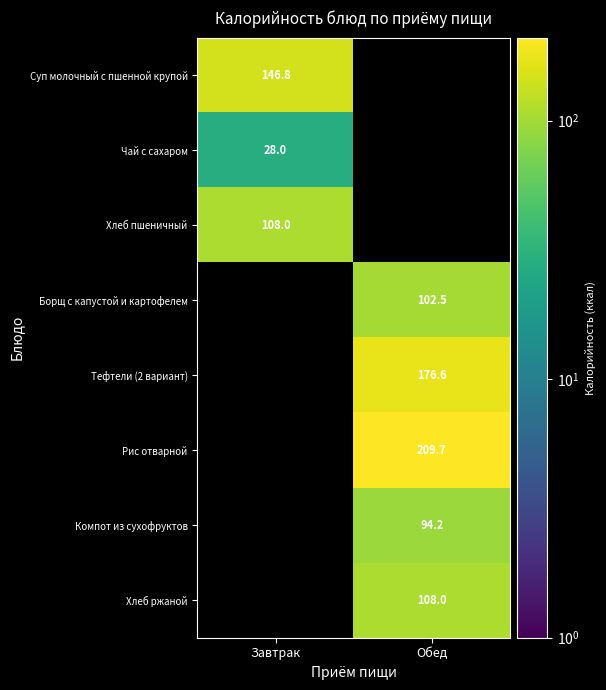

The Компот из сухофруктов series shows 157.5 at Обед. True or false?

False